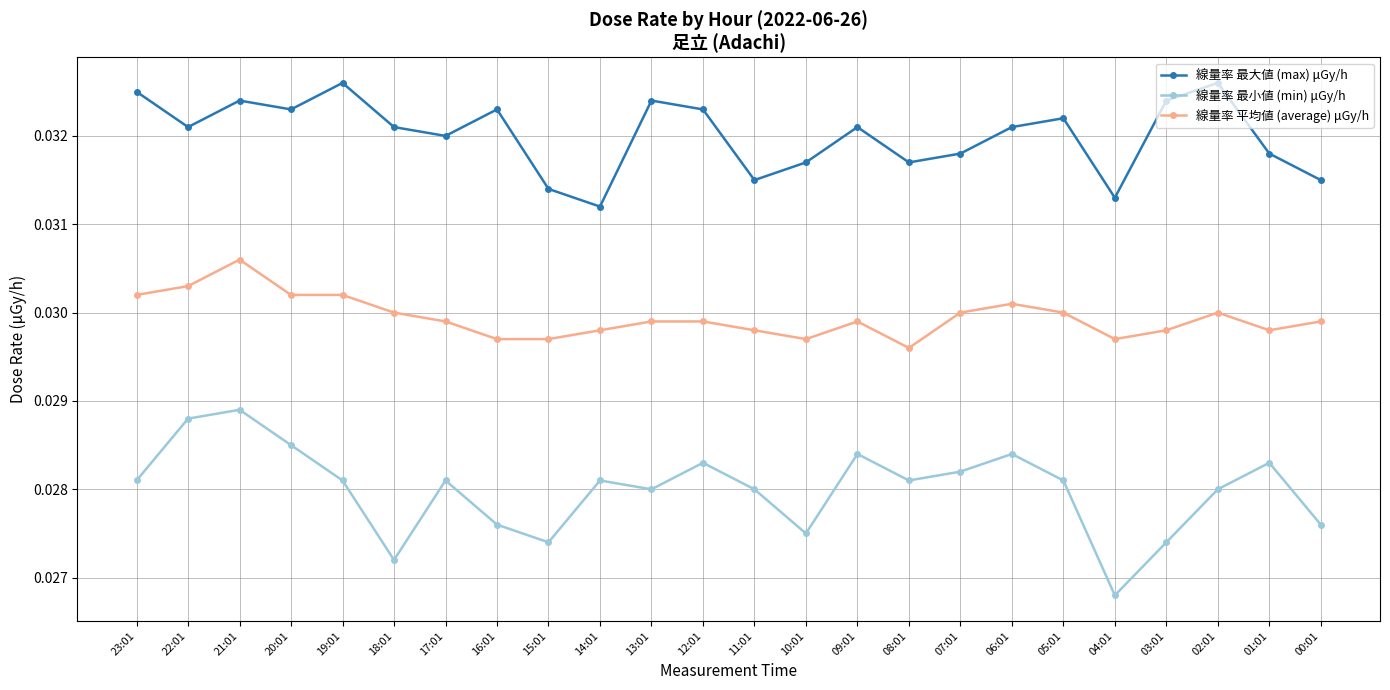

Does the chart display data point markers on the line(s)?

Yes